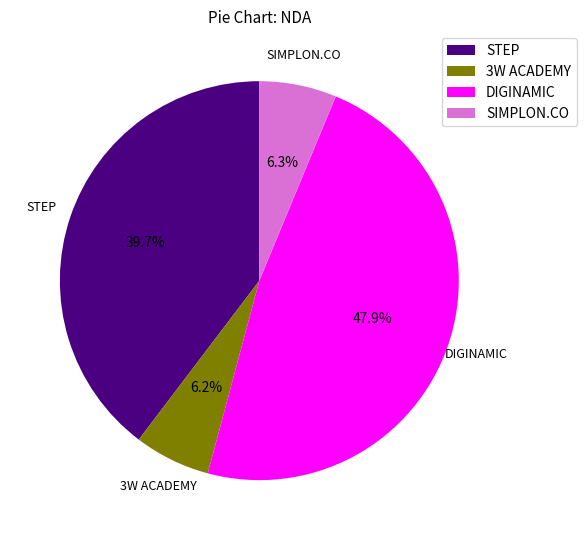

Is there a majority slice in this chart?

No